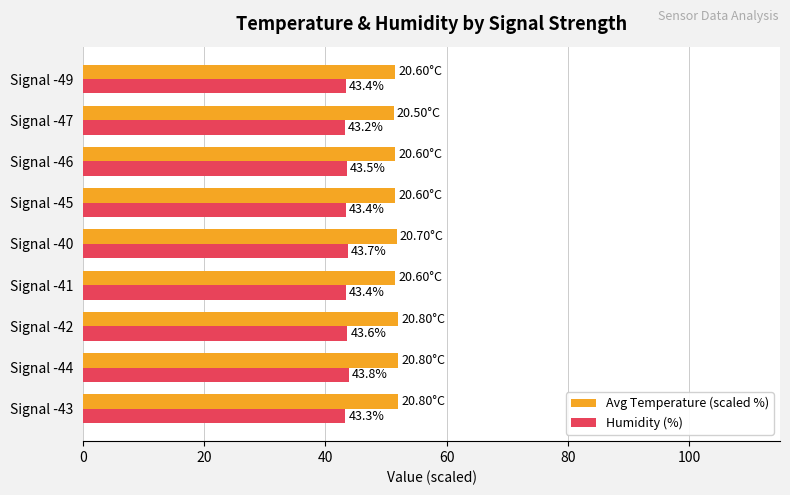

List the series in order of their overall mean, lowest first.

Humidity (%), Avg Temperature (scaled %)